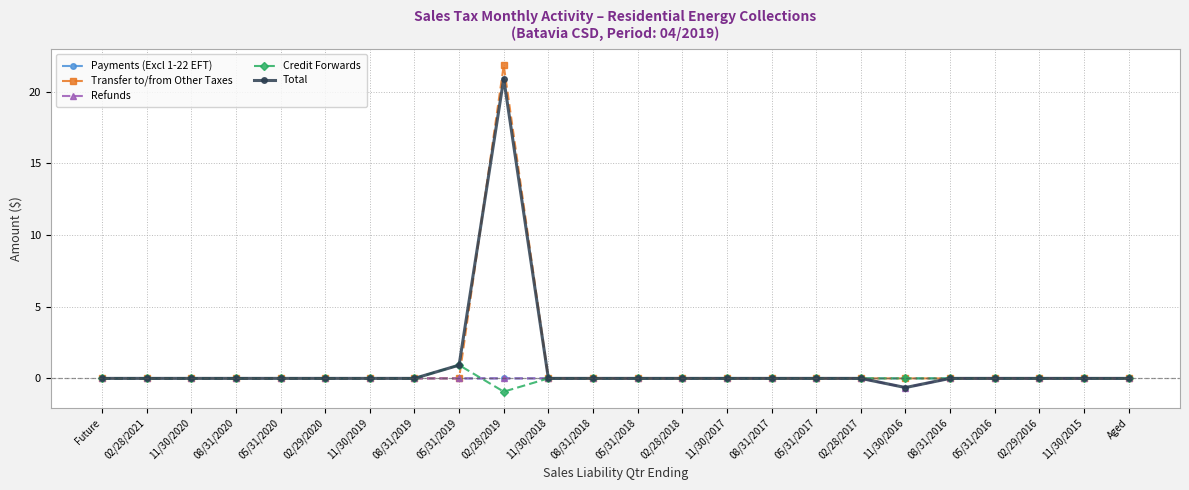

Which series has the widest spread of values?

Transfer to/from Other Taxes